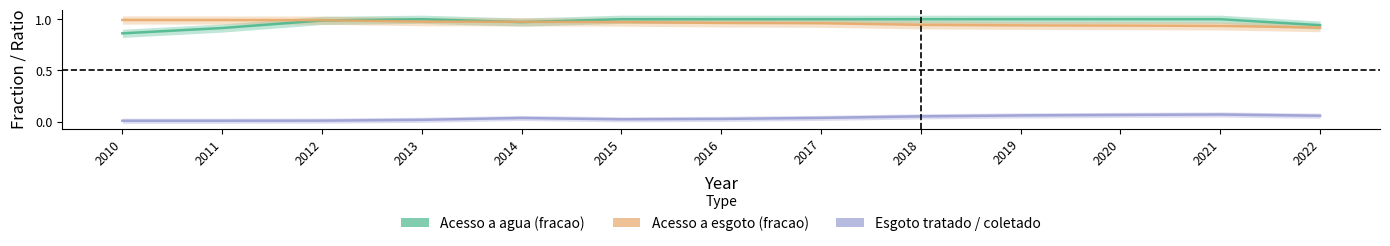

What value does the Esgoto tratado / coletado series have at 2022?

0.1